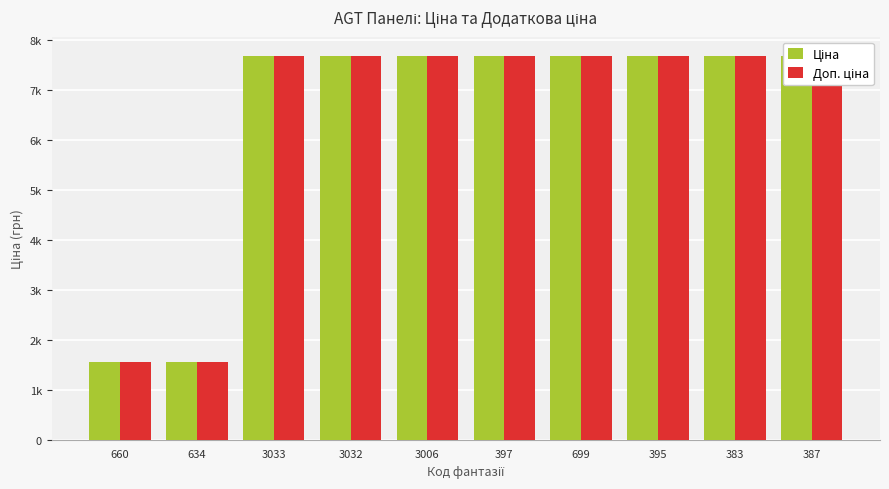

At which label does Ціна first exceed 7687?

3033